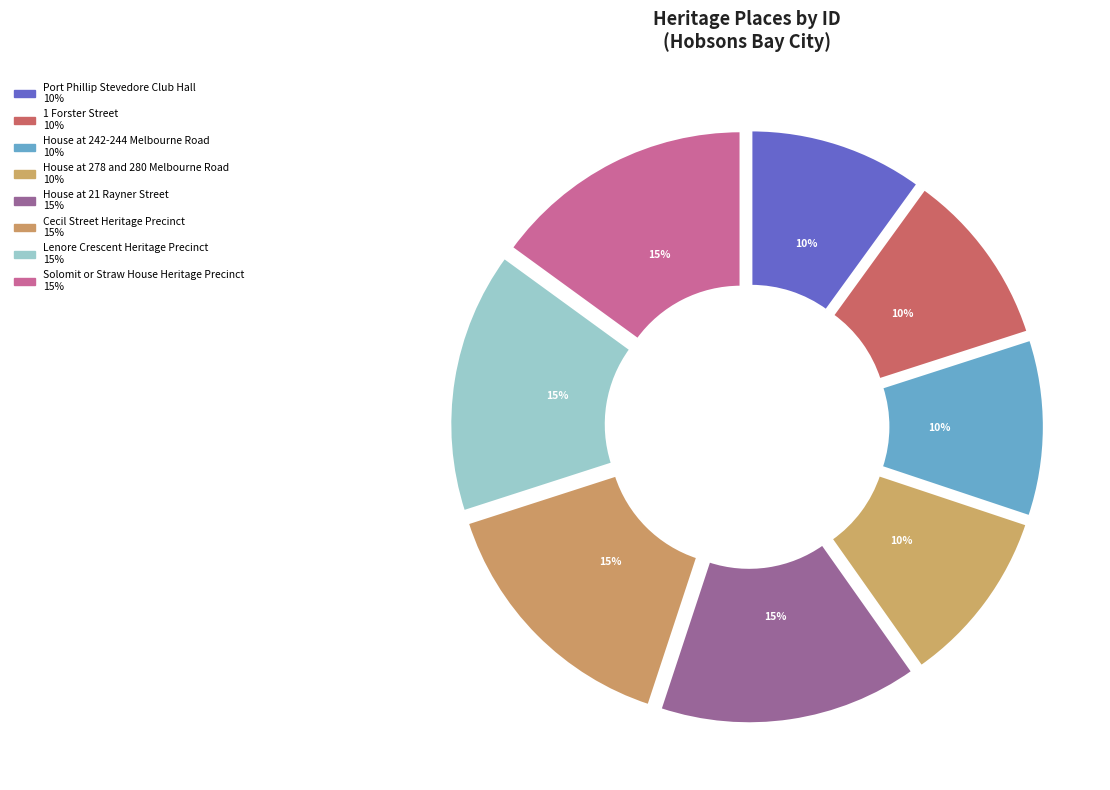

Rank the categories by value from lowest to highest.

Port Phillip Stevedore Club Hall, 1 Forster Street, House at 242-244 Melbourne Road, House at 278 and 280 Melbourne Road, House at 21 Rayner Street, Cecil Street Heritage Precinct, Lenore Crescent Heritage Precinct, Solomit or Straw House Heritage Precinct